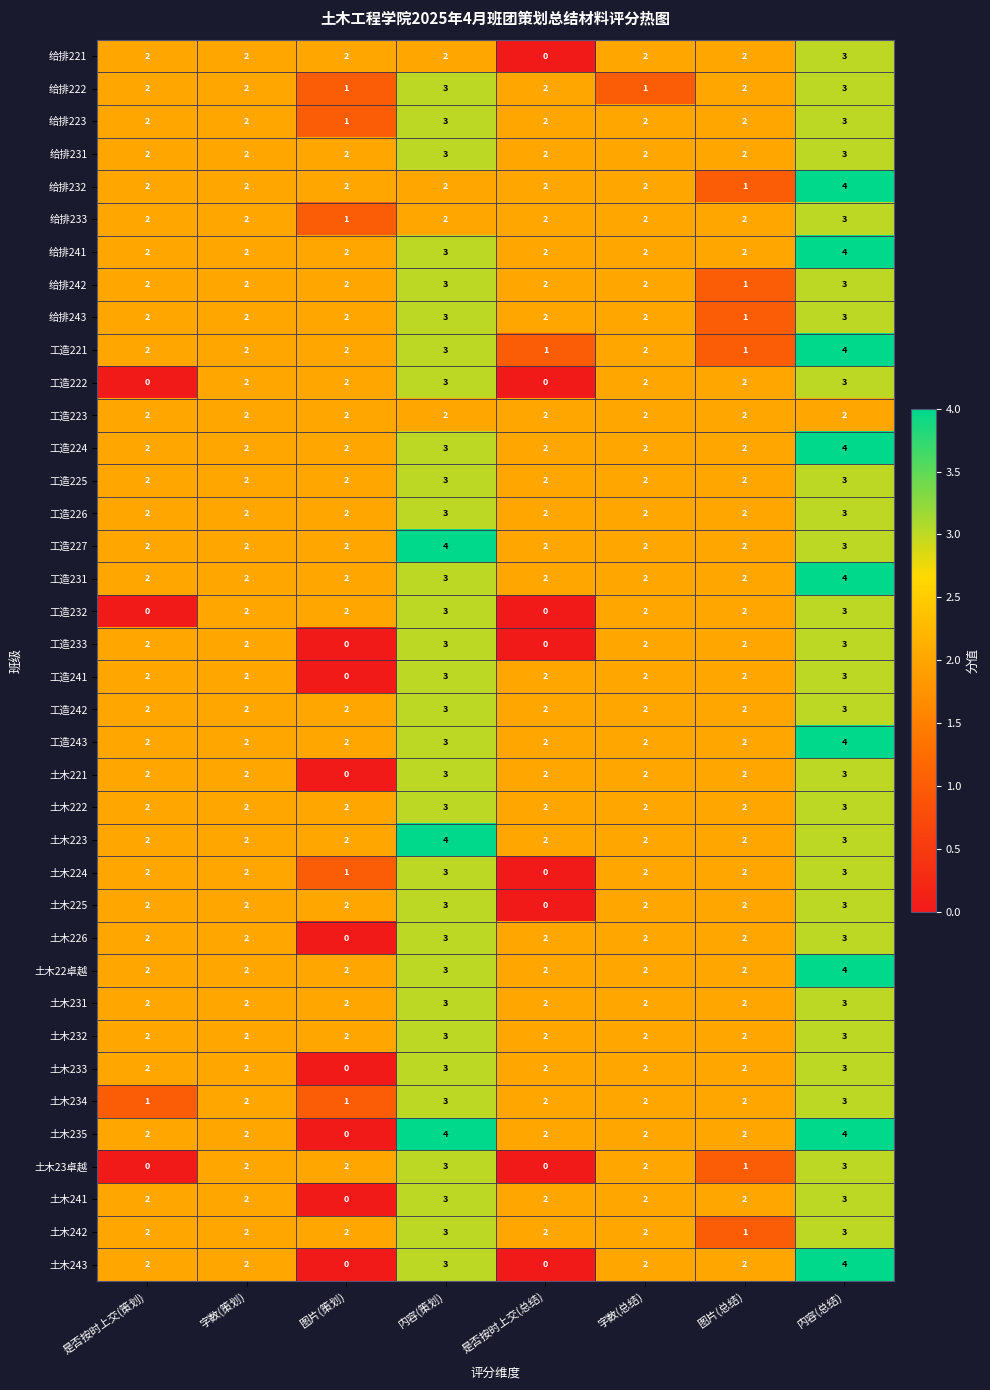

What is the sum of all 土木235 values?

18